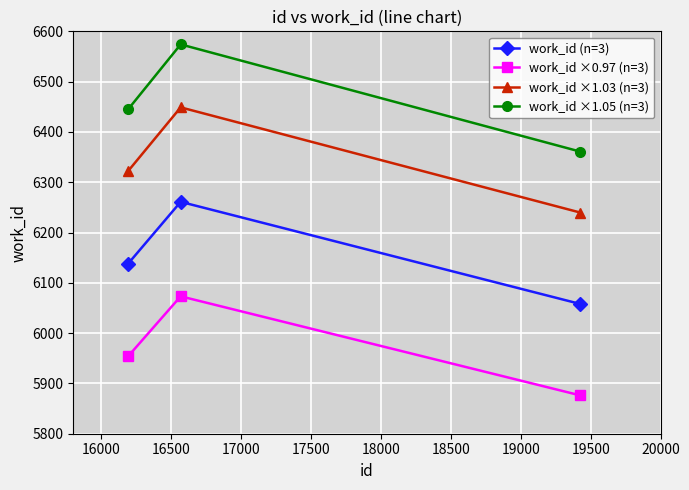

Which series has the widest spread of values?

work_id ×1.05 (n=3)